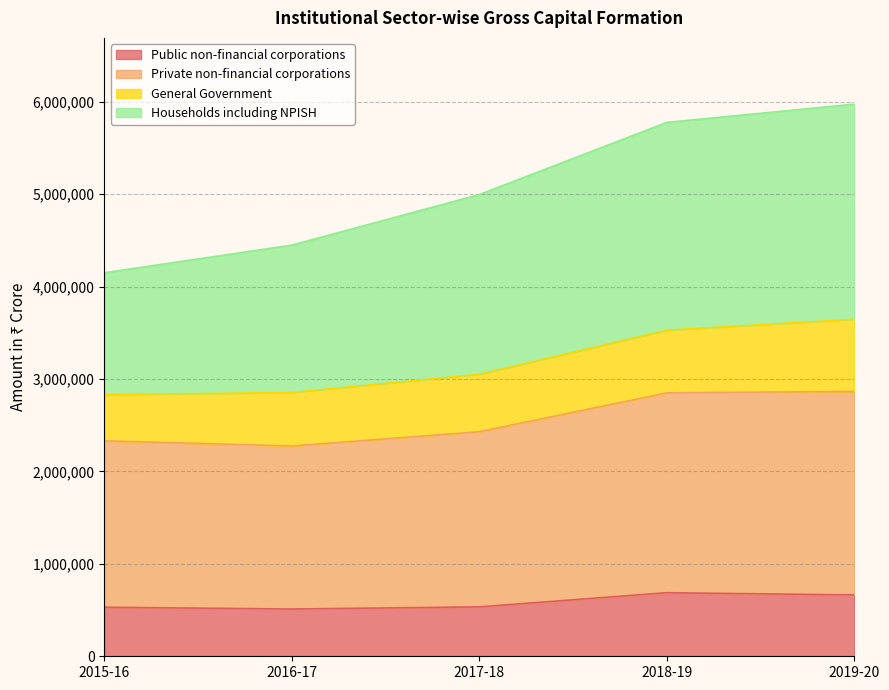

True or false: Households including NPISH has more than 2 points higher than both neighbors.

False